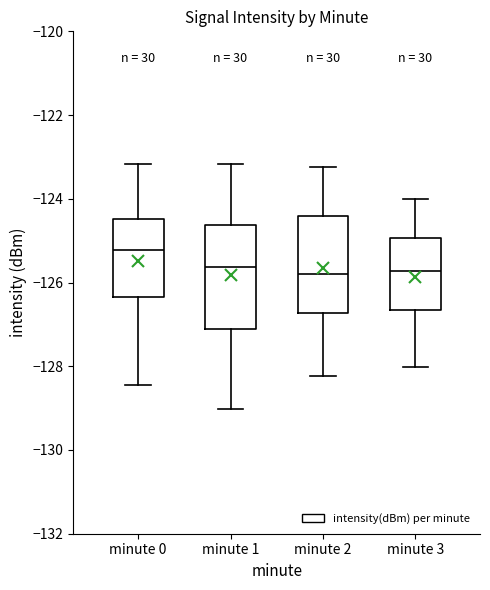

Where does the lower whisker of the box for minute 1 end on the y-axis? The values are not printed on the chart, so give them approximately, as read against the axis.

-129.0